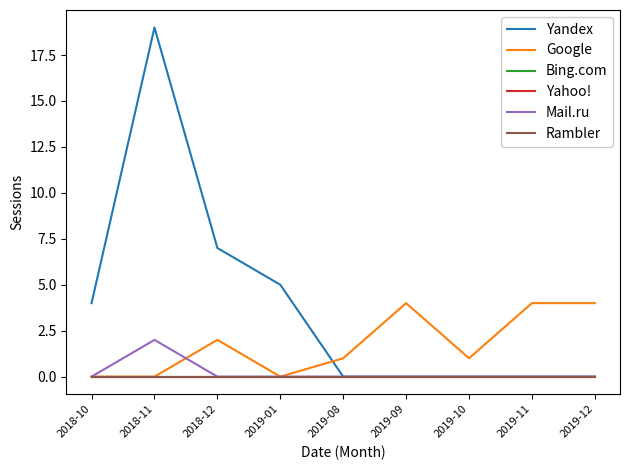

At which label is Bing.com closest to 0?

2018-10